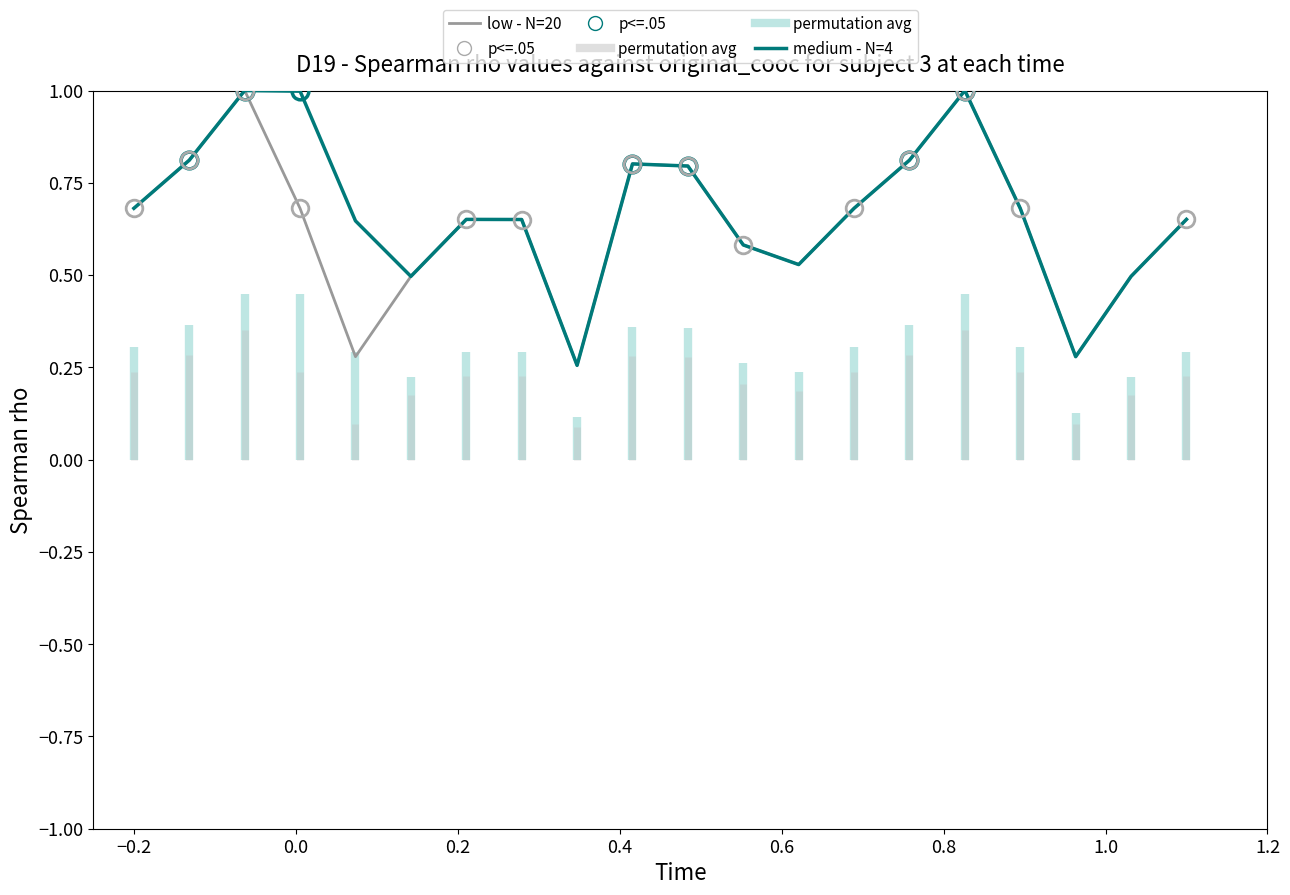

List the series in order of their peak value, lowest first.

low - N=20, medium - N=4